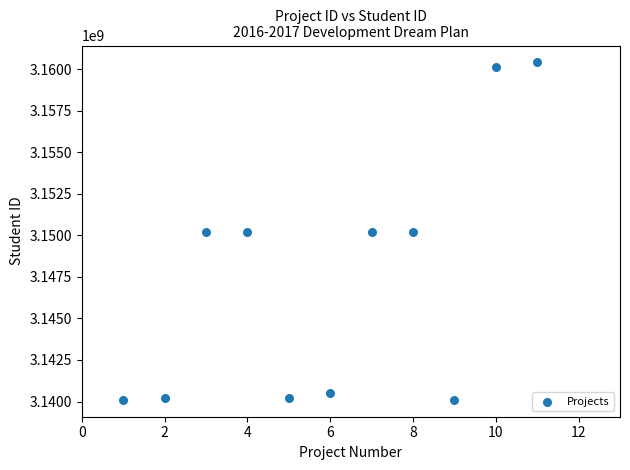

What is the range of X values (max minus min)?

10